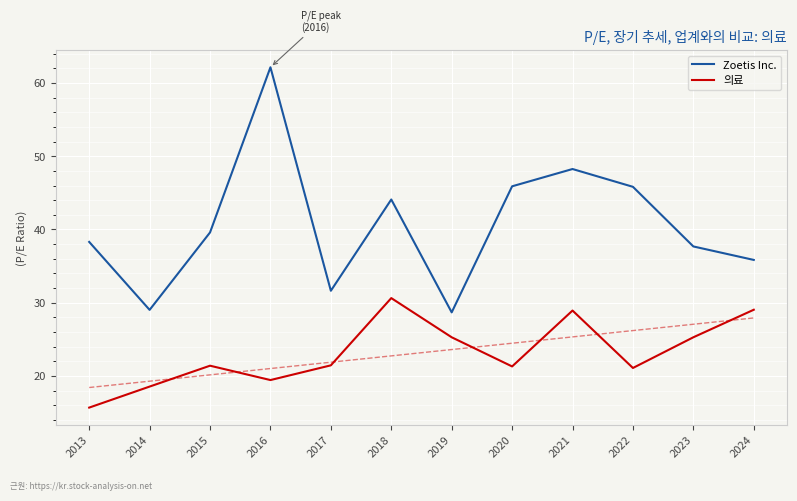

Where is Zoetis Inc. nearest to the value 45?

2022